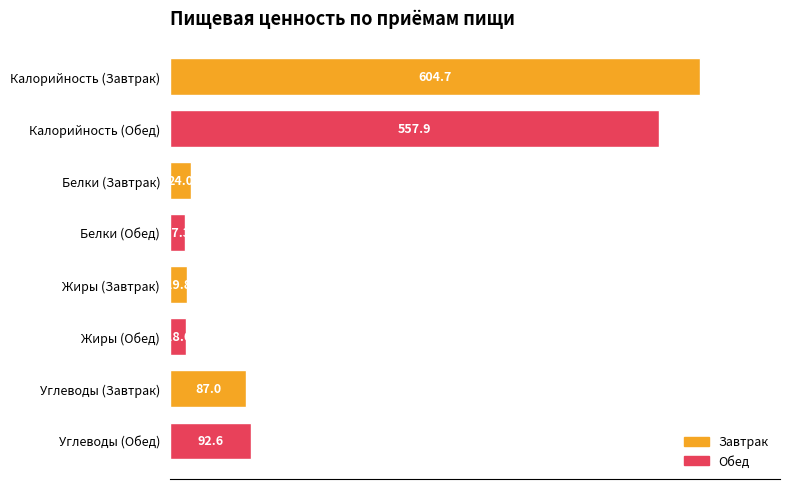

At which category does the chart reach its minimum across all series?

Белки (Обед)